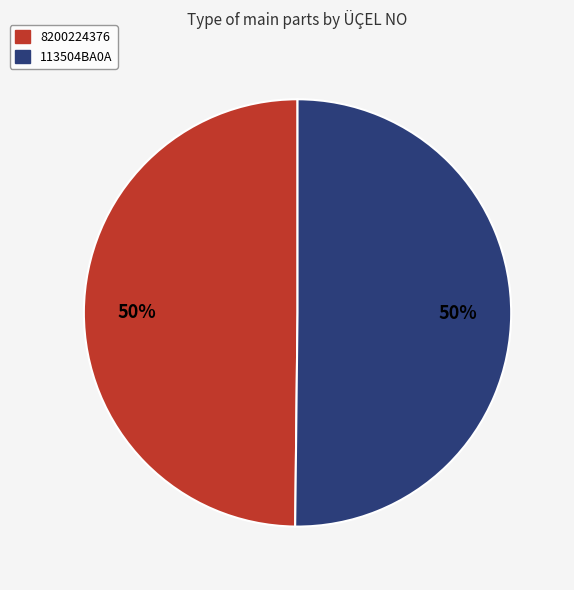

The 8200224376 slice represents 62% of the pie. True or false?

False